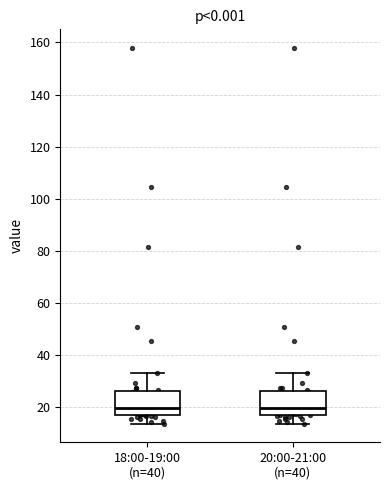

Reading left to right, read every box against the y-axis: the position of its median line, the range the box covers, and the ends of its whiskers. The values are not printed on the chart, so give them approximately, as read against the axis.

18:00-19:00 (n=40): median 20, box 18 to 26, whiskers 14 to 34
20:00-21:00 (n=40): median 20, box 18 to 26, whiskers 14 to 34